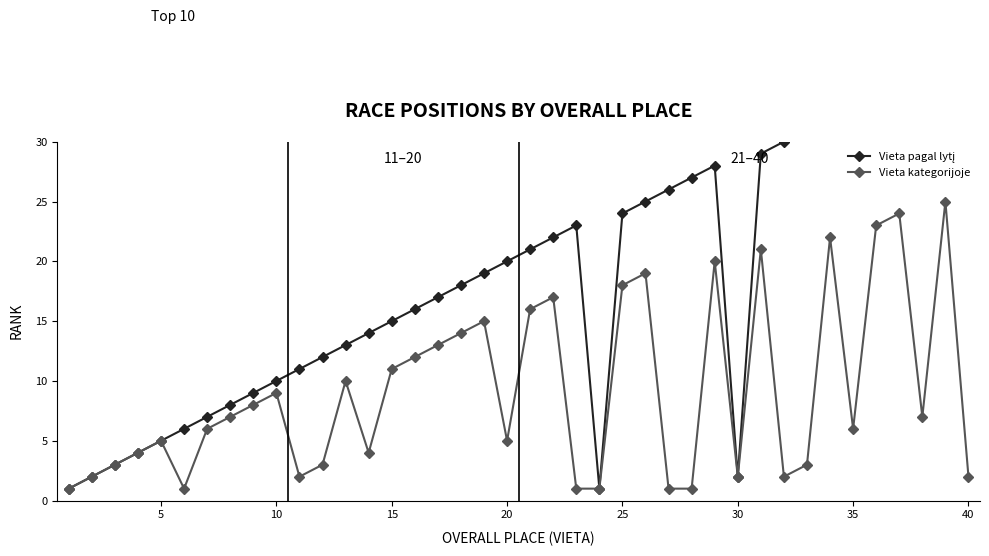

Does the chart display data point markers on the line(s)?

Yes